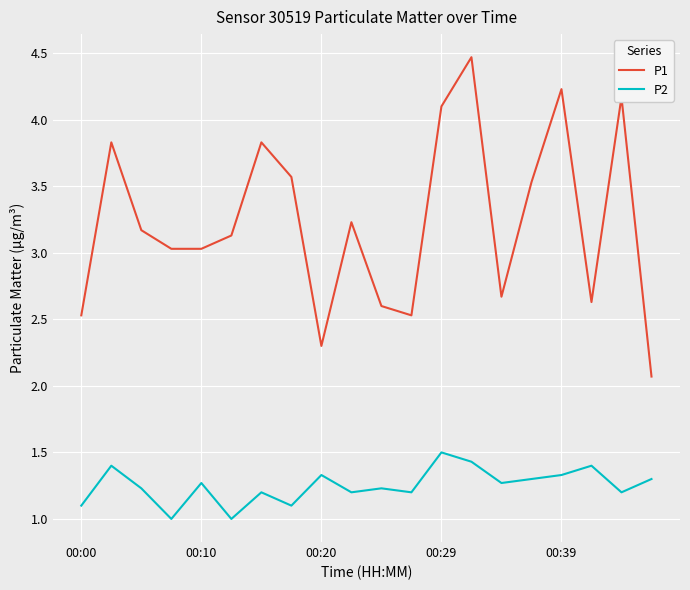

True or false: P2 and P1 intersect in this chart.

False